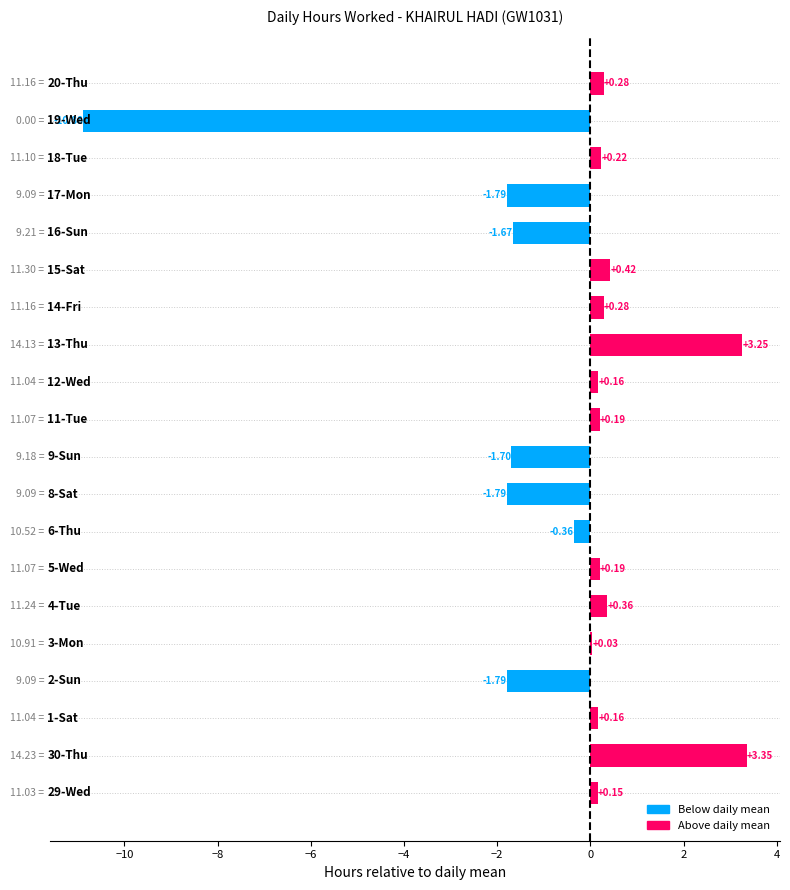

How many categories are shown in the chart?

20